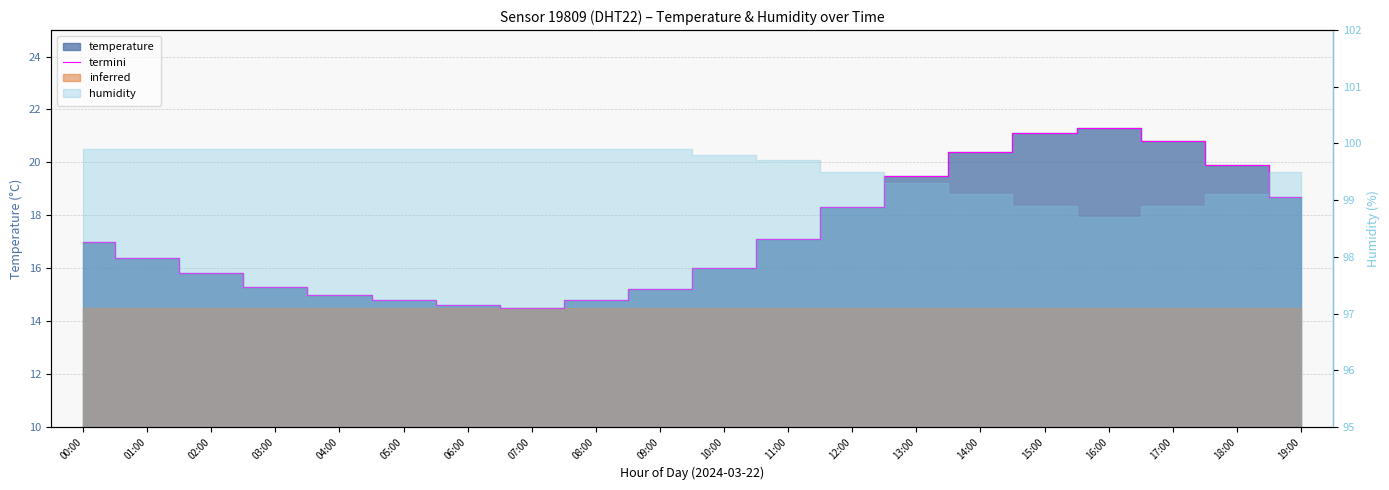

The chart shows a value of 14.5 at 07:00. True or false?

True